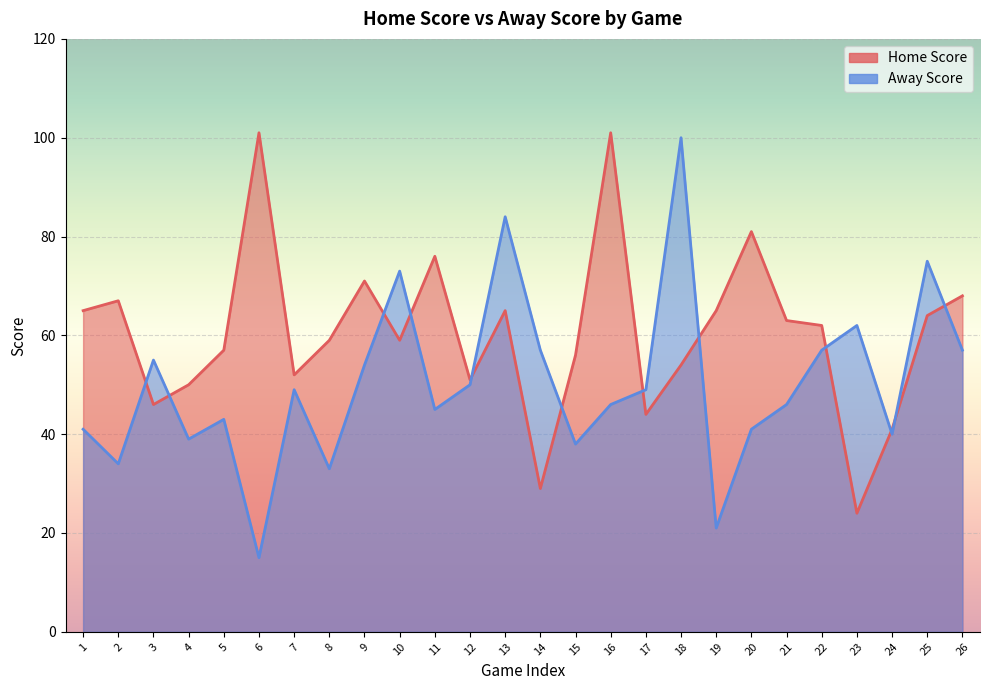

How many distinct data groups are displayed?

2